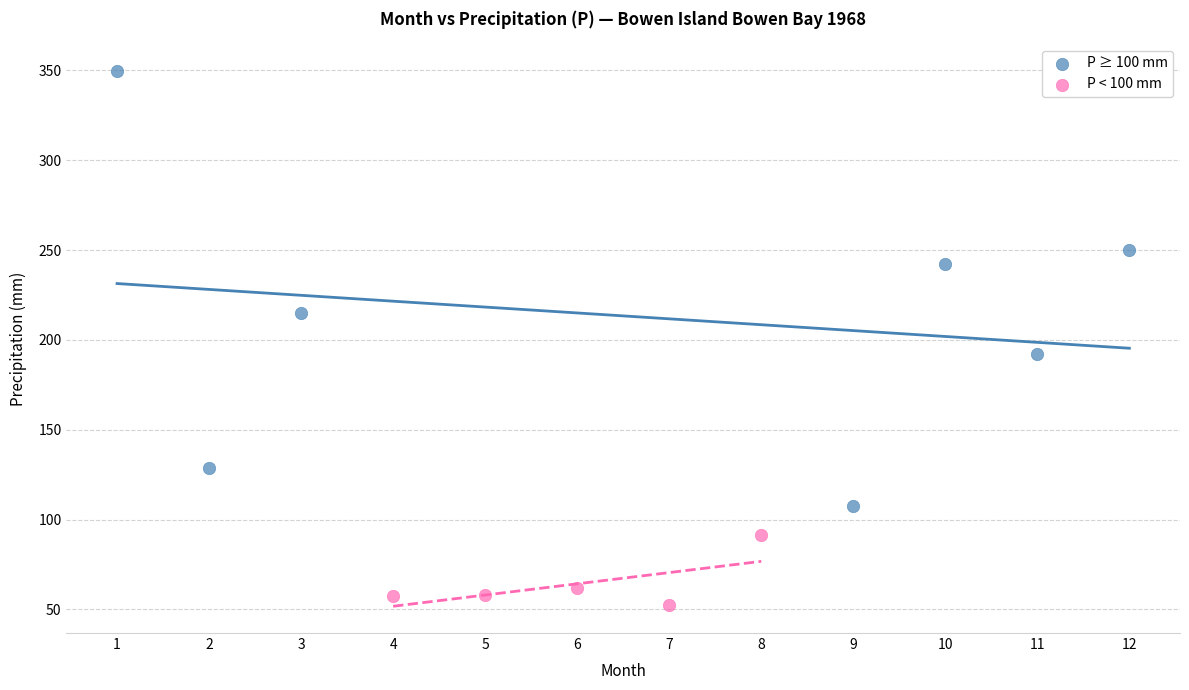

What are all the series names shown in the legend?

P ≥ 100 mm, P < 100 mm